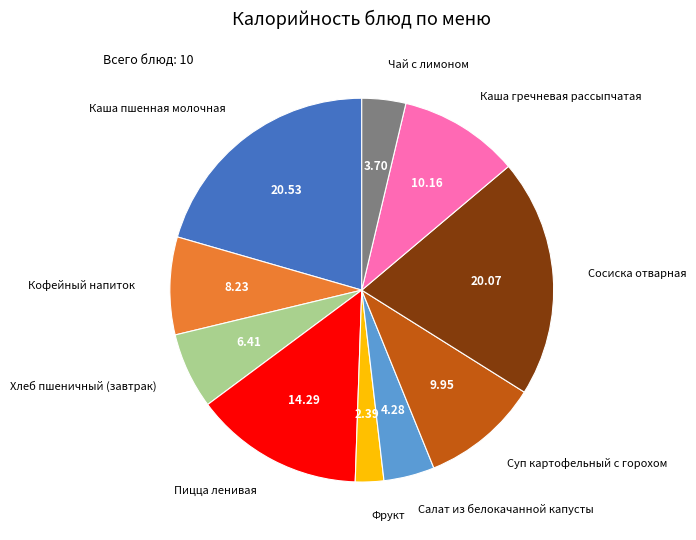

What is the smallest slice in the pie chart?

Фрукт